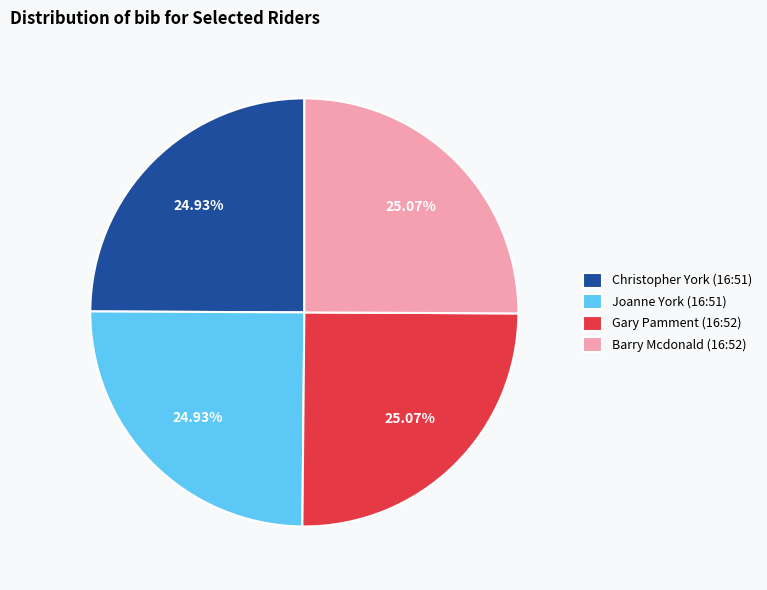

How many segments does this pie chart have?

4